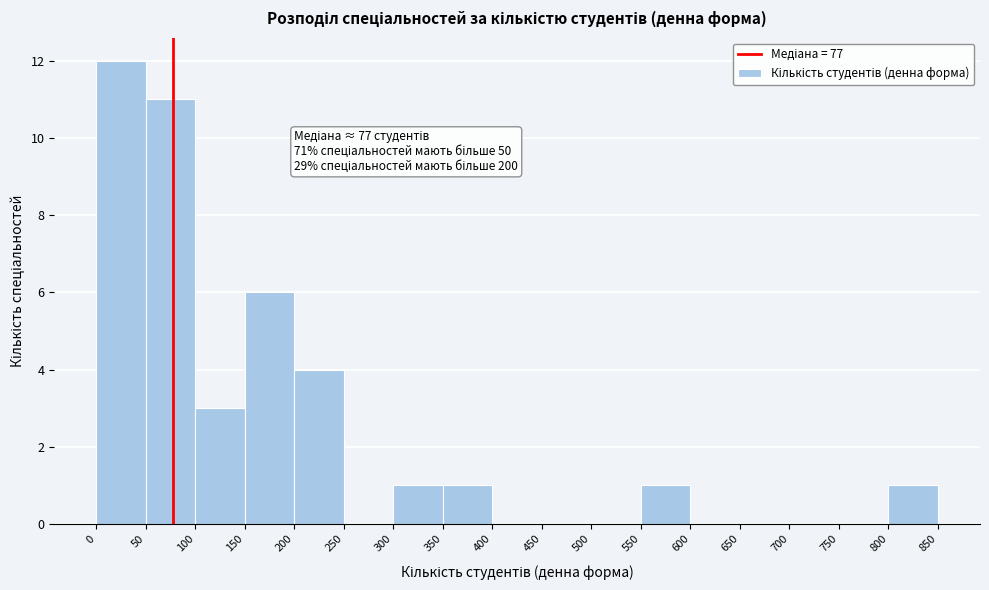

Which range on the x-axis has the tallest bar?

0 to 50